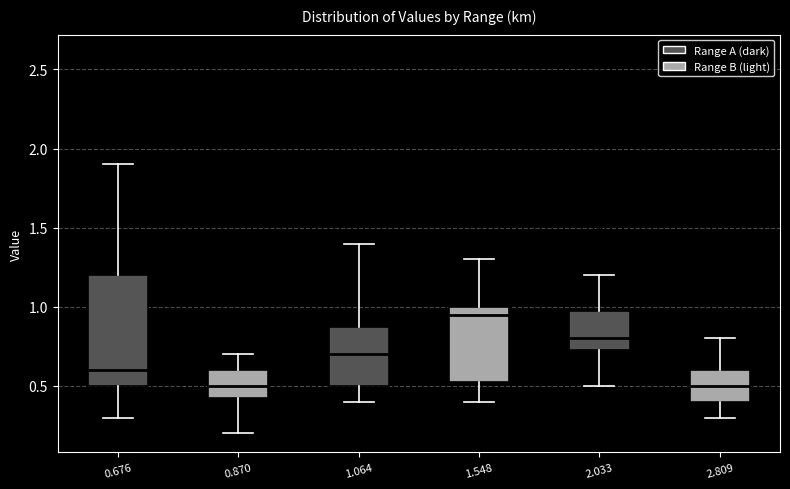

Reading left to right, transcribe this box plot: for each box, give where its median line is, the range the box spans, and where its two whiskers end, as read against the y-axis. The values are not printed on the chart, so give them approximately, as read against the axis.

0.676: median 0.60, box 0.50 to 1.20, whiskers 0.30 to 1.90
0.870: median 0.50, box 0.45 to 0.60, whiskers 0.20 to 0.70
1.064: median 0.70, box 0.50 to 0.90, whiskers 0.40 to 1.40
1.548: median 0.95, box 0.55 to 1.00, whiskers 0.40 to 1.30
2.033: median 0.80, box 0.75 to 1.00, whiskers 0.50 to 1.20
2.809: median 0.50, box 0.40 to 0.60, whiskers 0.30 to 0.80